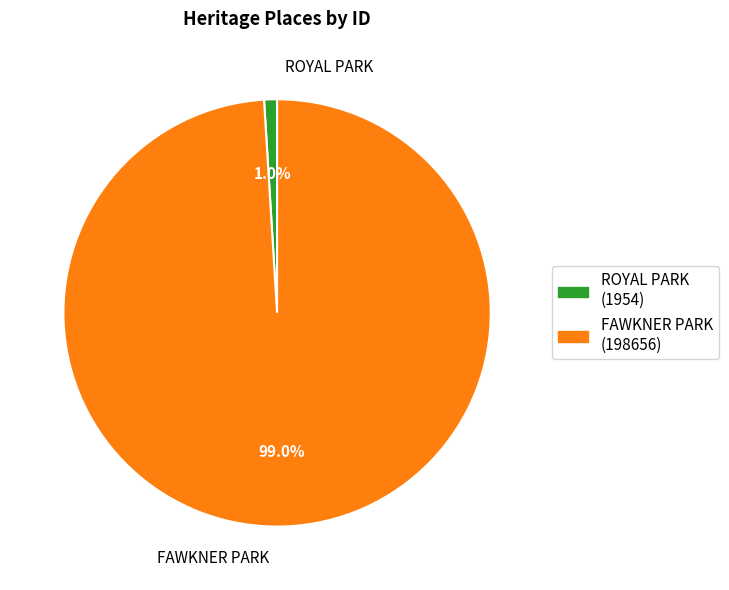

The FAWKNER PARK slice represents 99% of the pie. True or false?

True